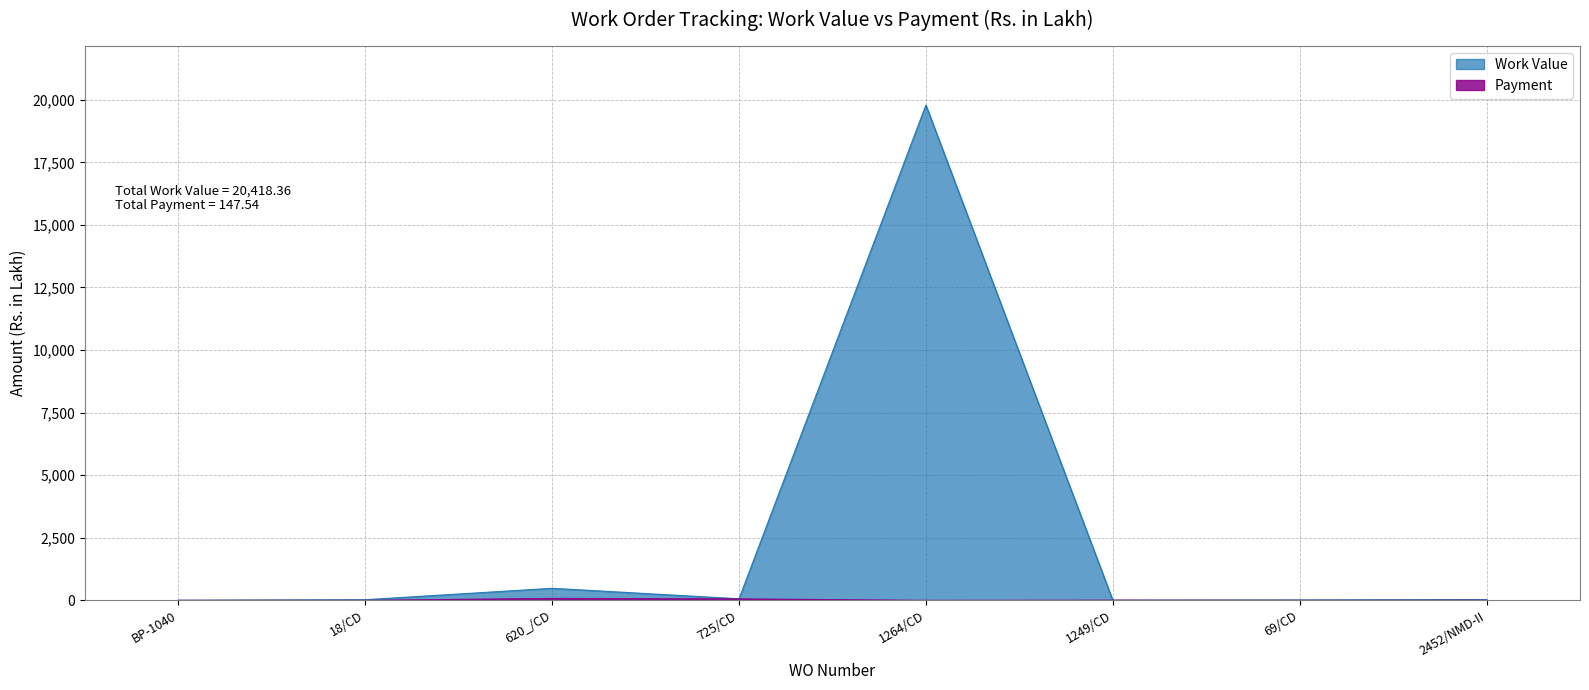

True or false: Payment and Work Value intersect in this chart.

False